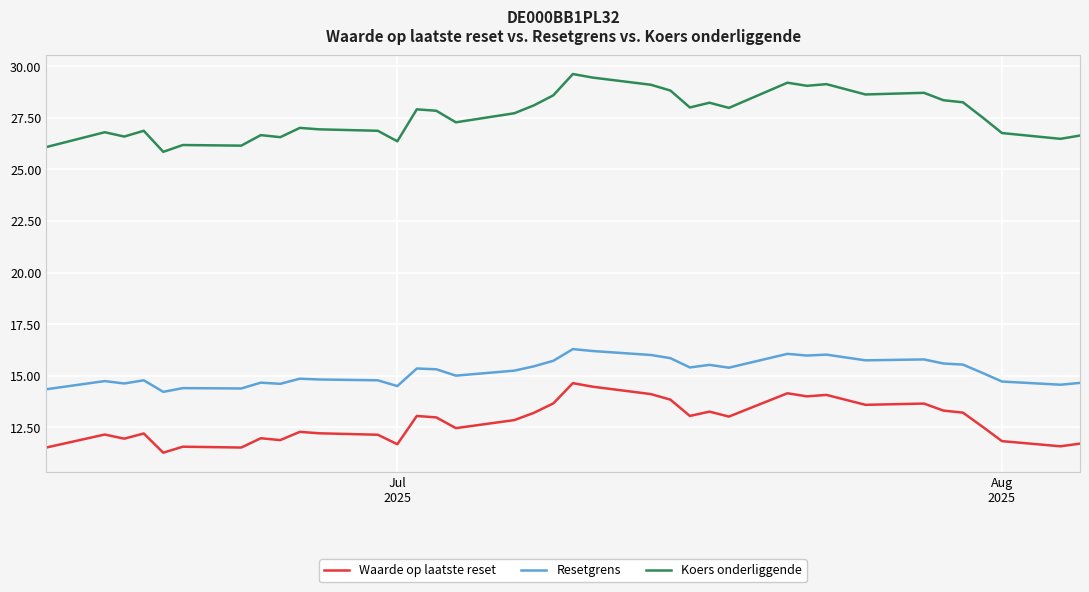

Does the chart have visible grid lines?

Yes